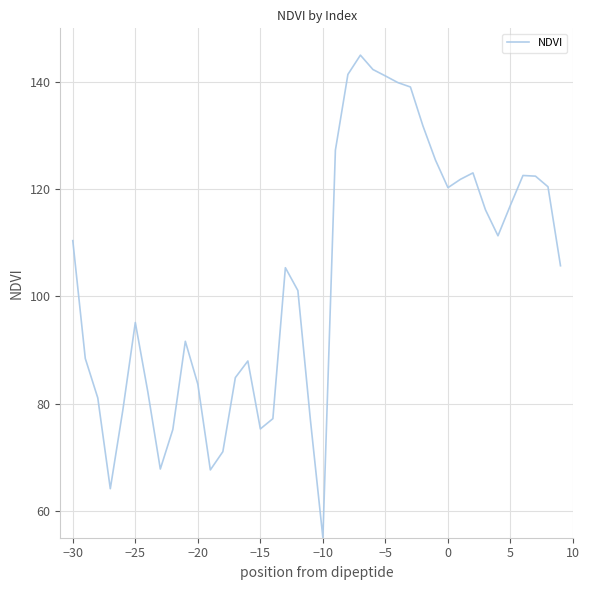

What is the minimum value shown in the chart?

55.0